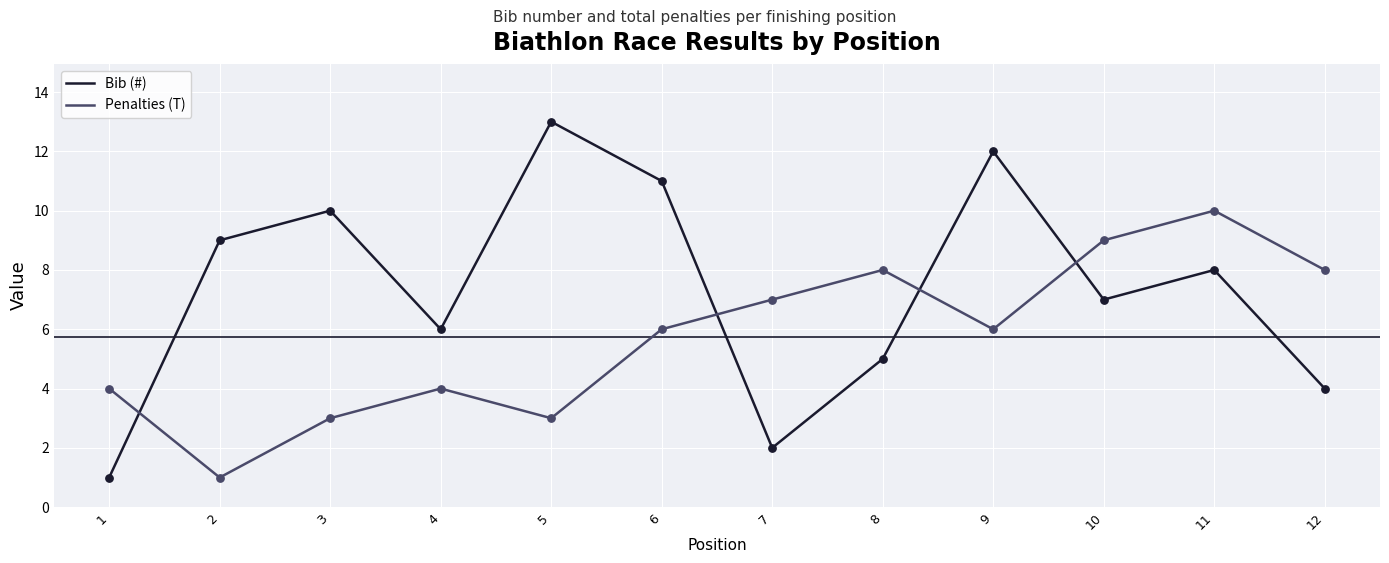

What are all the series names shown in the legend?

Bib (#), Penalties (T)